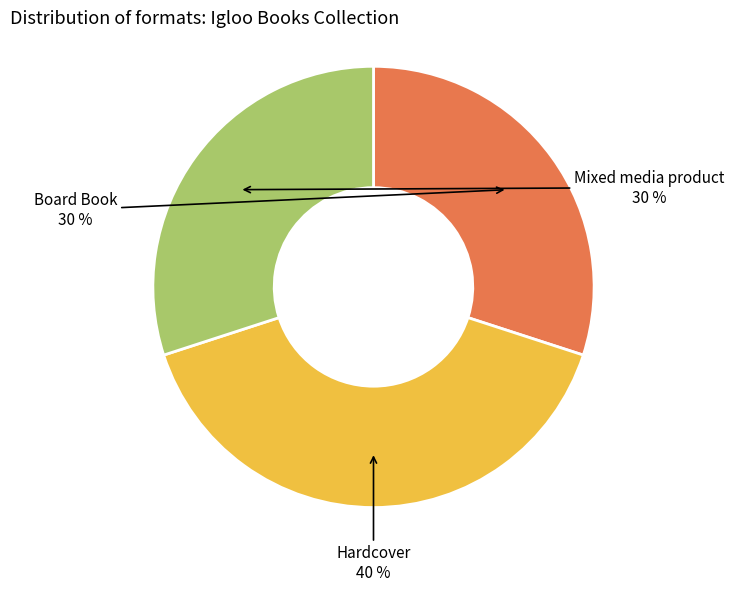

To the nearest percent, what percentage of the pie is Mixed media product?

30%